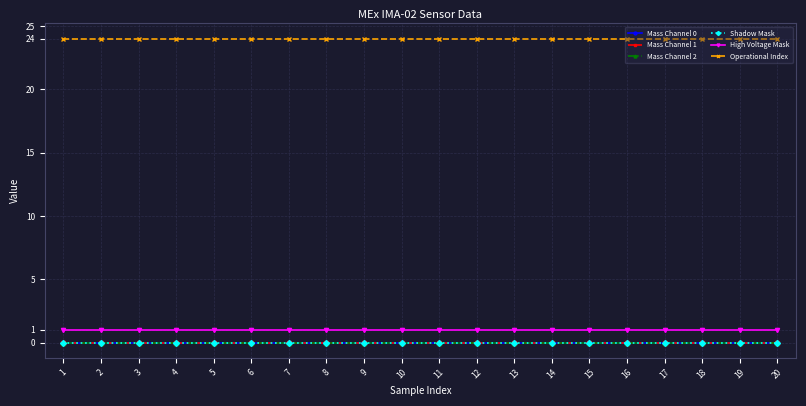

At which category is the sum across all series the highest?

1